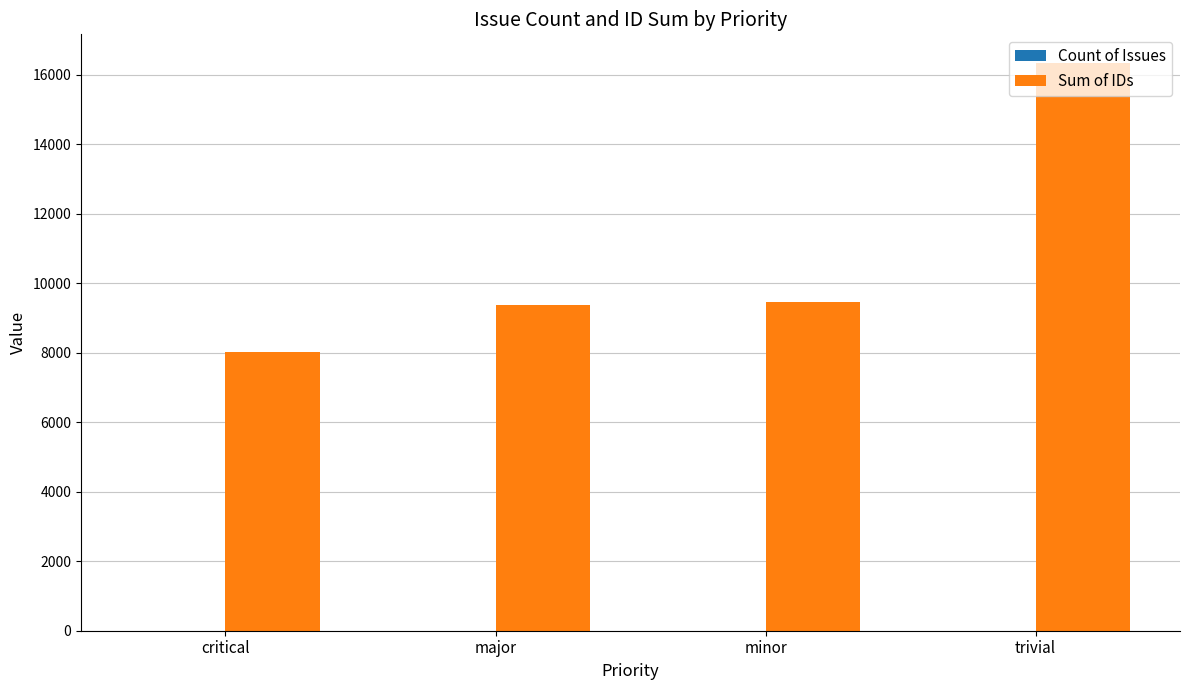

What is the greatest value displayed?

16342